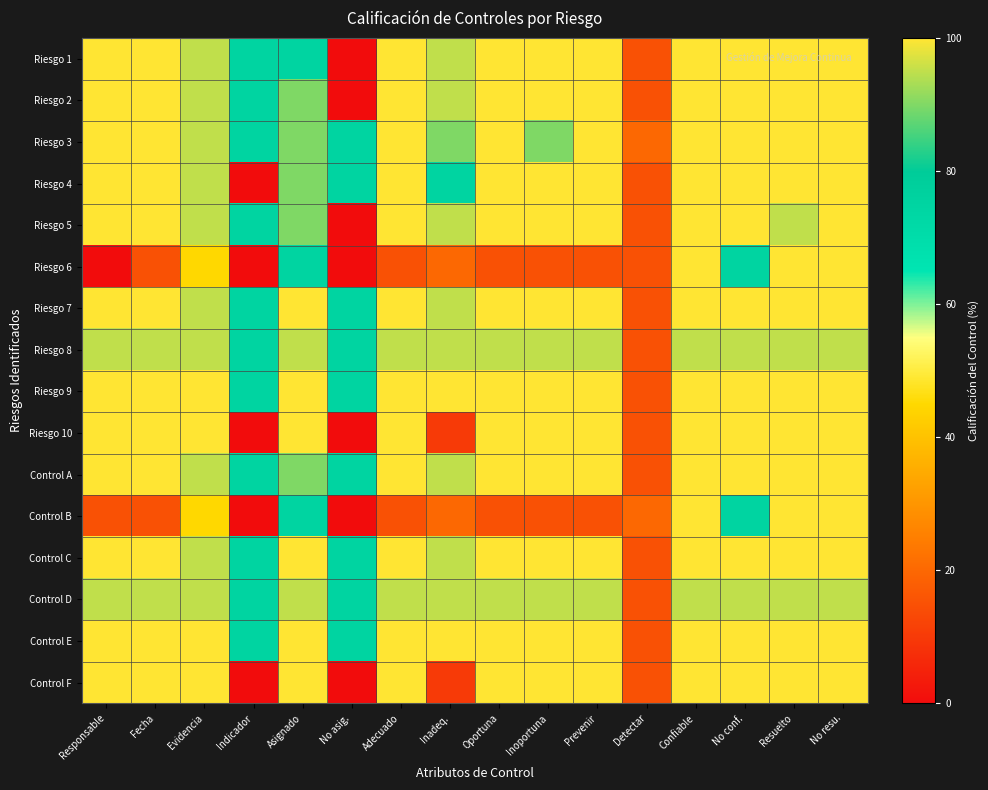

Which has a higher value, No asig. or No conf.?

No conf.